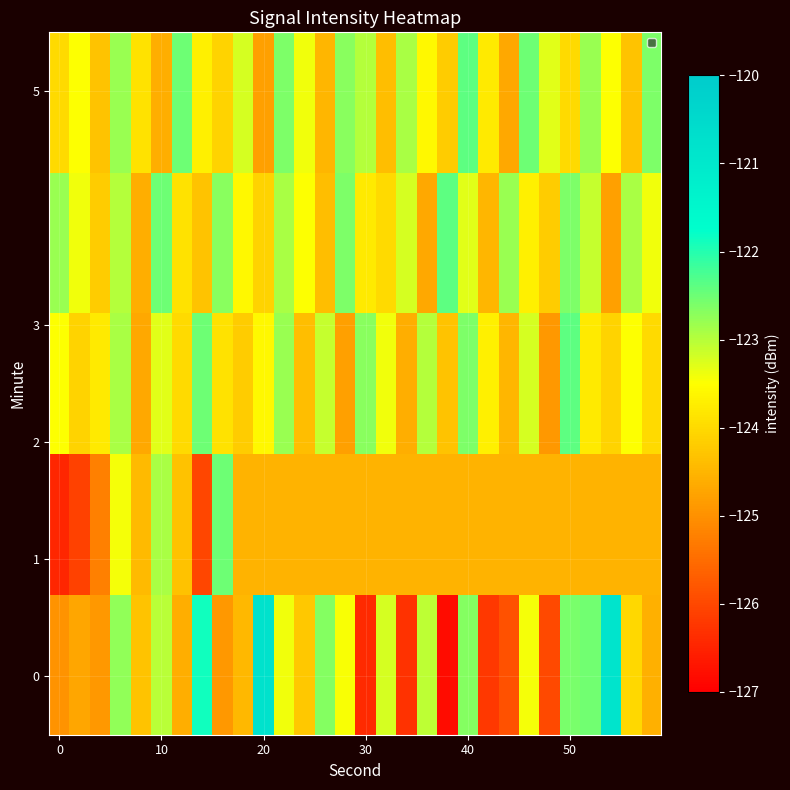

What is the greatest value displayed?

-120.8